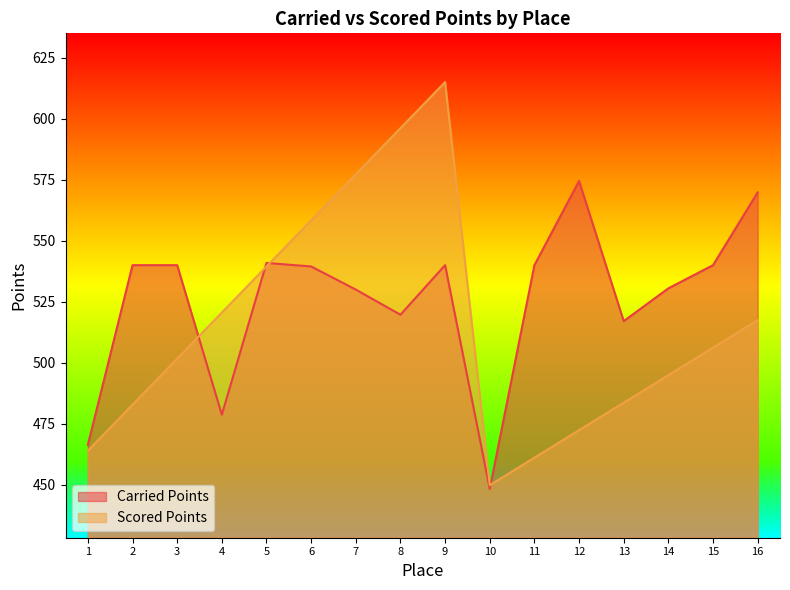

List the series in order of their overall mean, lowest first.

Scored Points, Carried Points